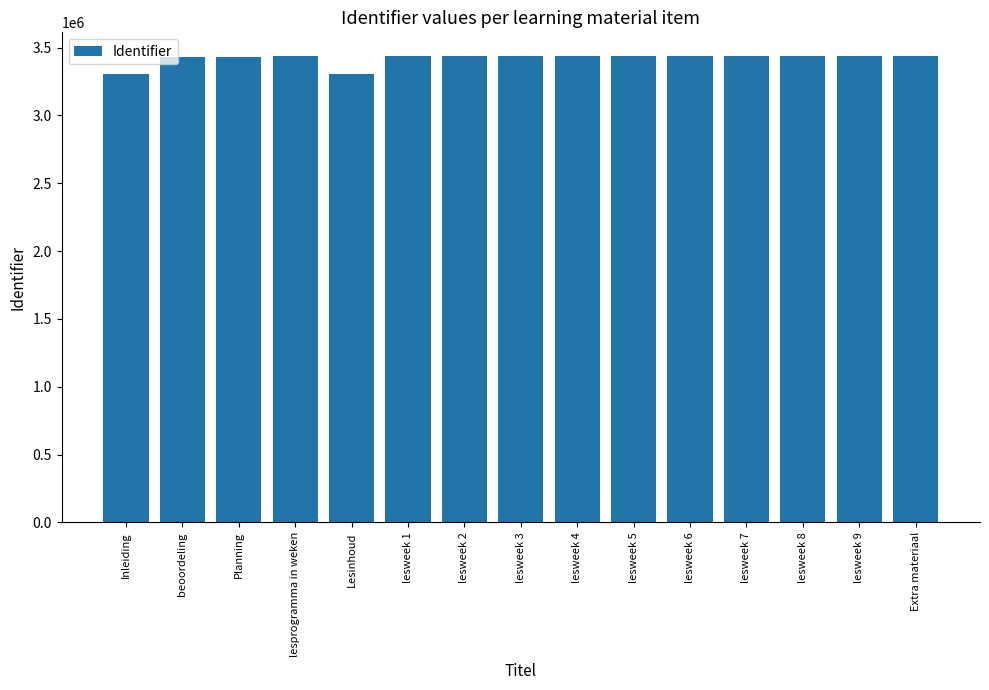

What is the value of the 5th bar from the left?

3307550